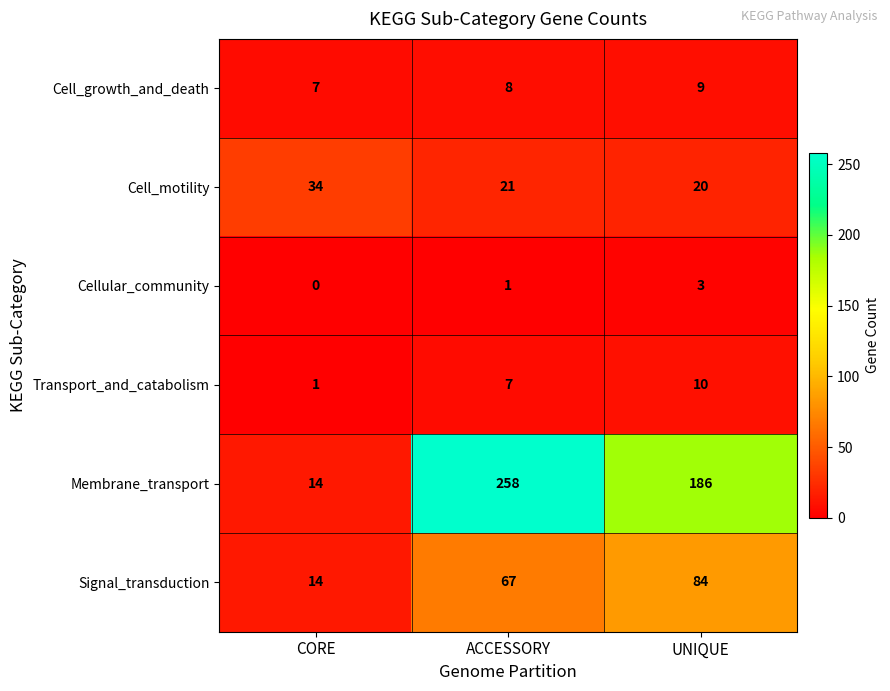

What is the maximum value for Transport_and_catabolism?

10